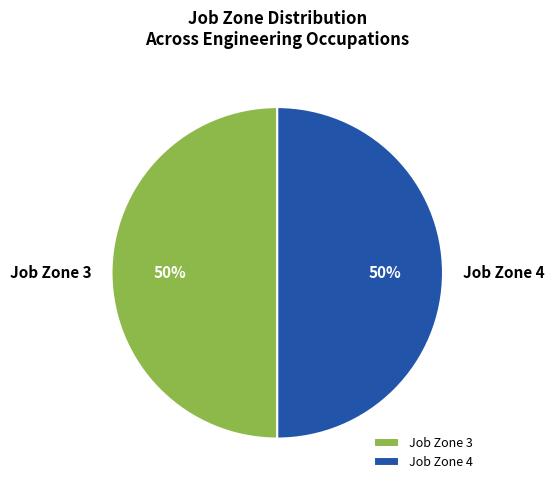

The Job Zone 3 slice represents 57% of the pie. True or false?

False